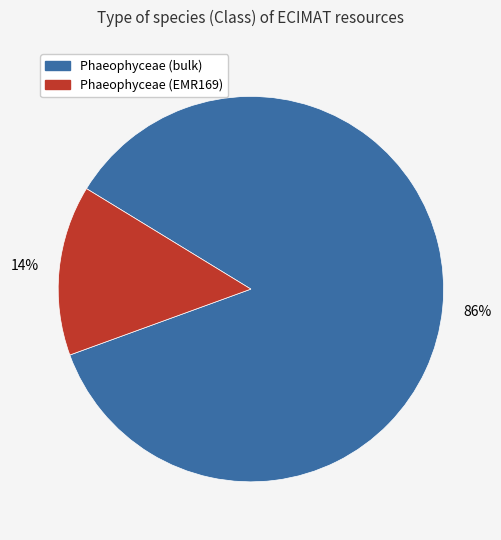

To the nearest percent, what is the average slice percentage?

50%